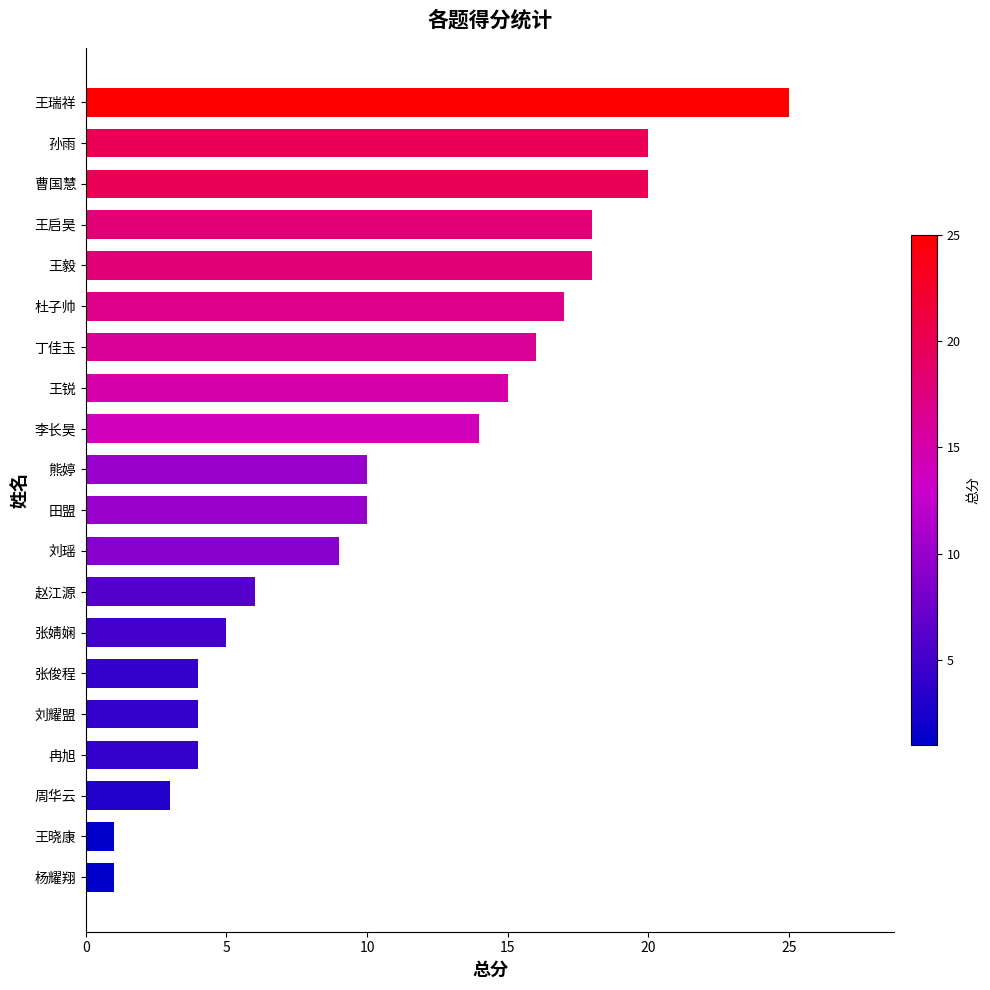

What is the change in value from 冉旭 to 曹国慧?

+16